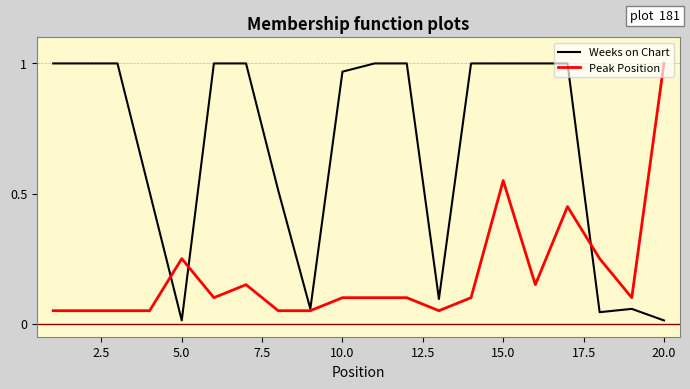

Which series has the largest total across all categories?

Weeks on Chart